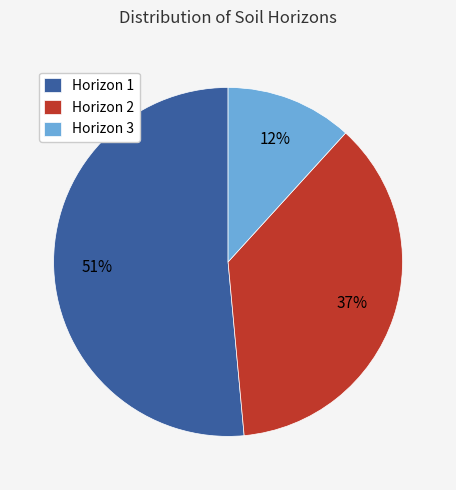

Rank the categories by value from highest to lowest.

Horizon 1, Horizon 2, Horizon 3